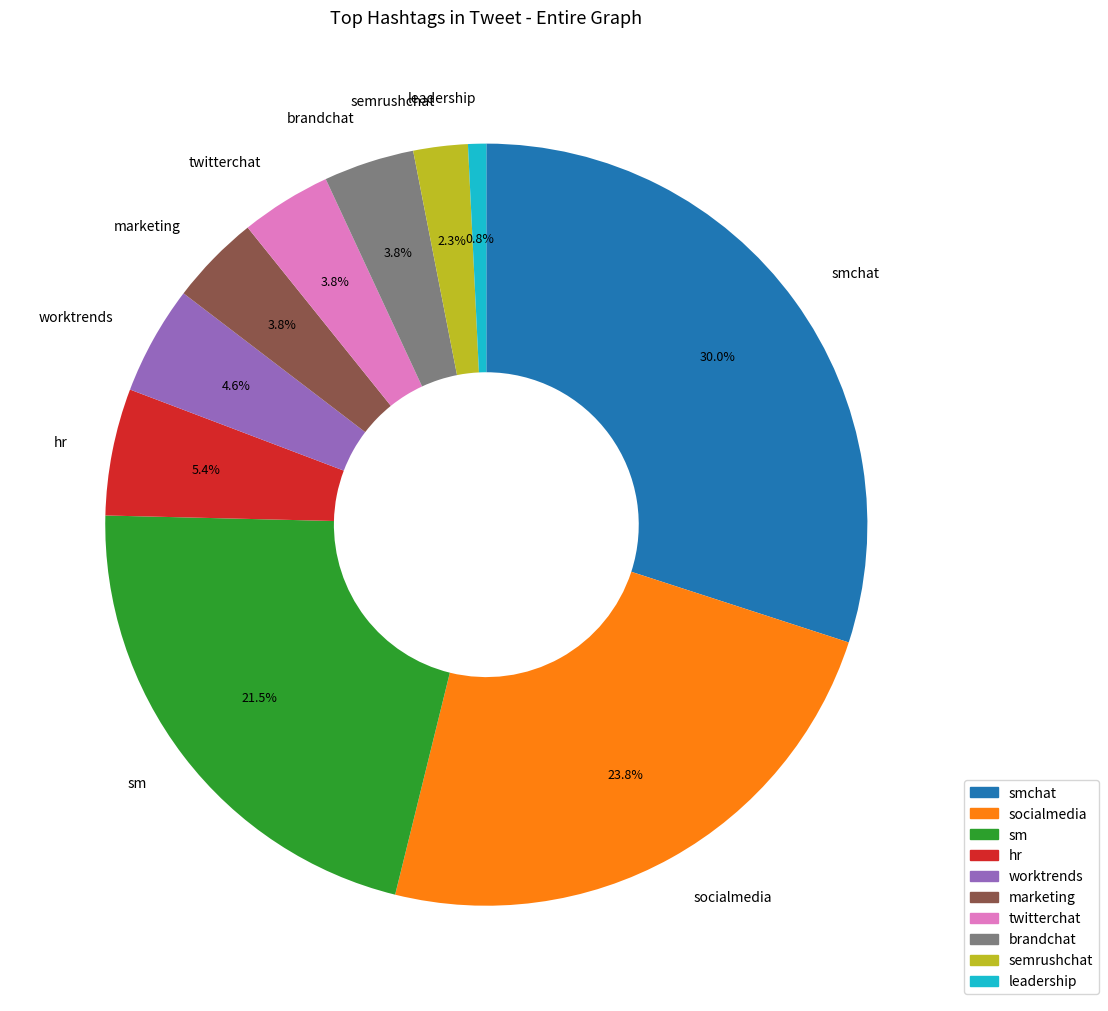

Does socialmedia represent more than half of the total?

No